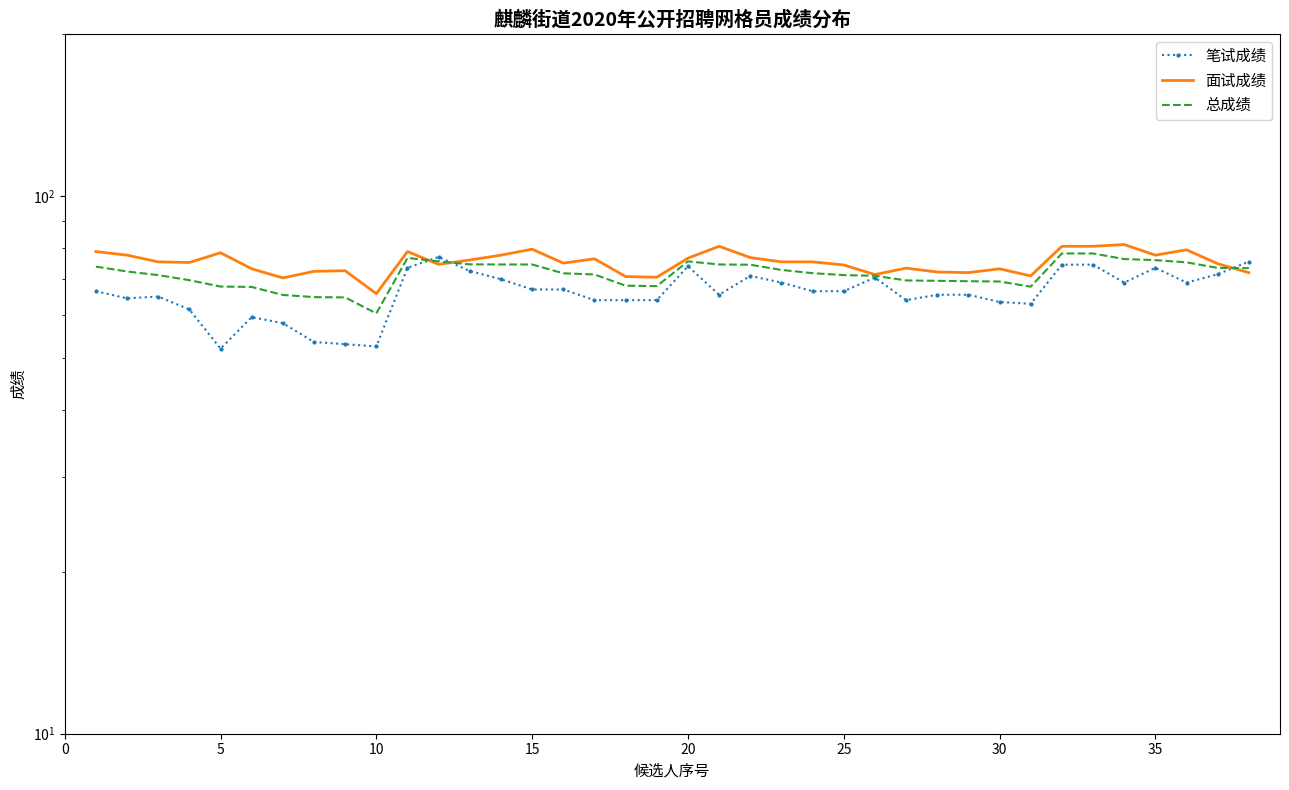

At which category does 笔试成绩 reach its first local valley?

5